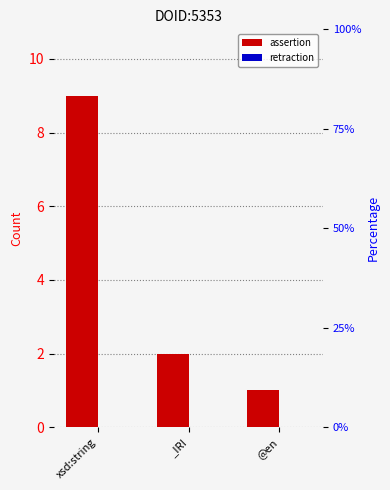

Which category has the highest value across all series?

xsd:string